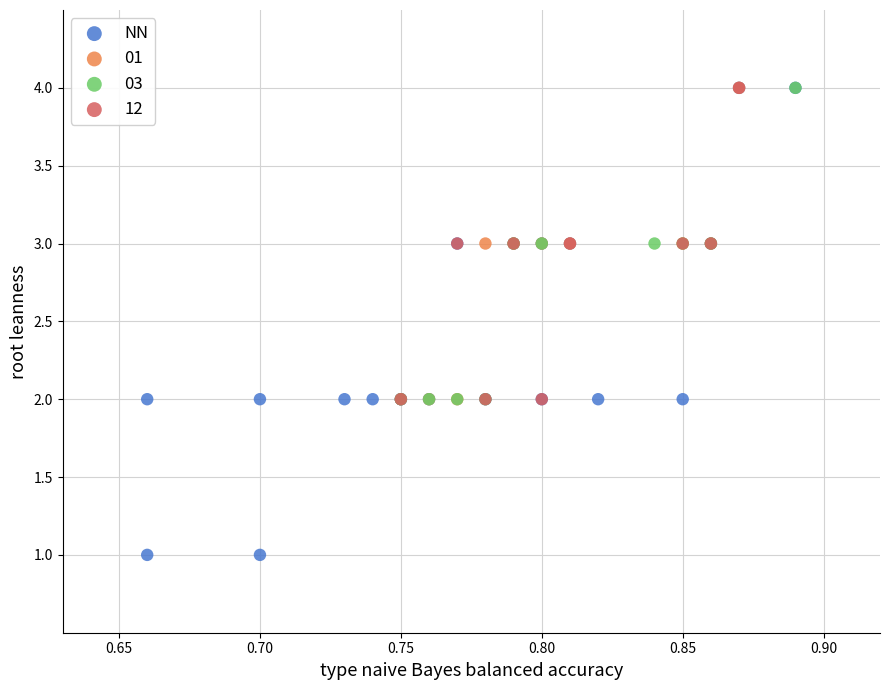

Which series has the largest Y range (max minus min)?

NN